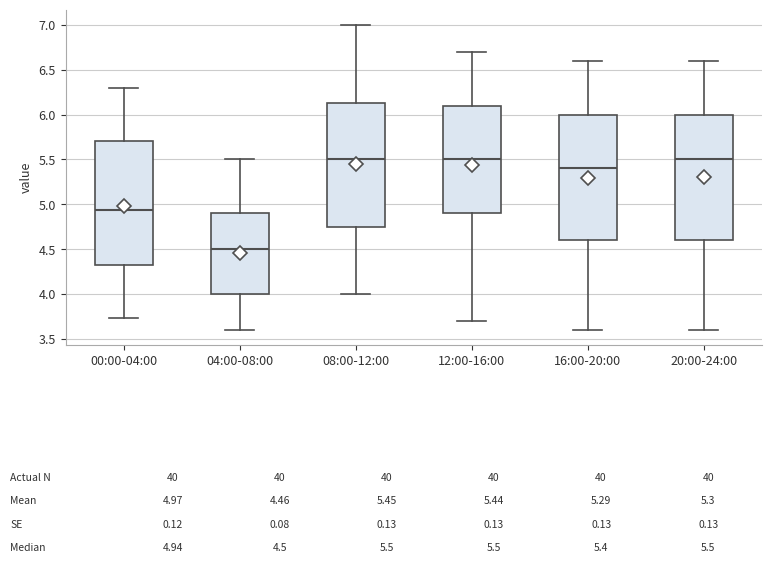

Which box's median line is the lowest?

04:00-08:00